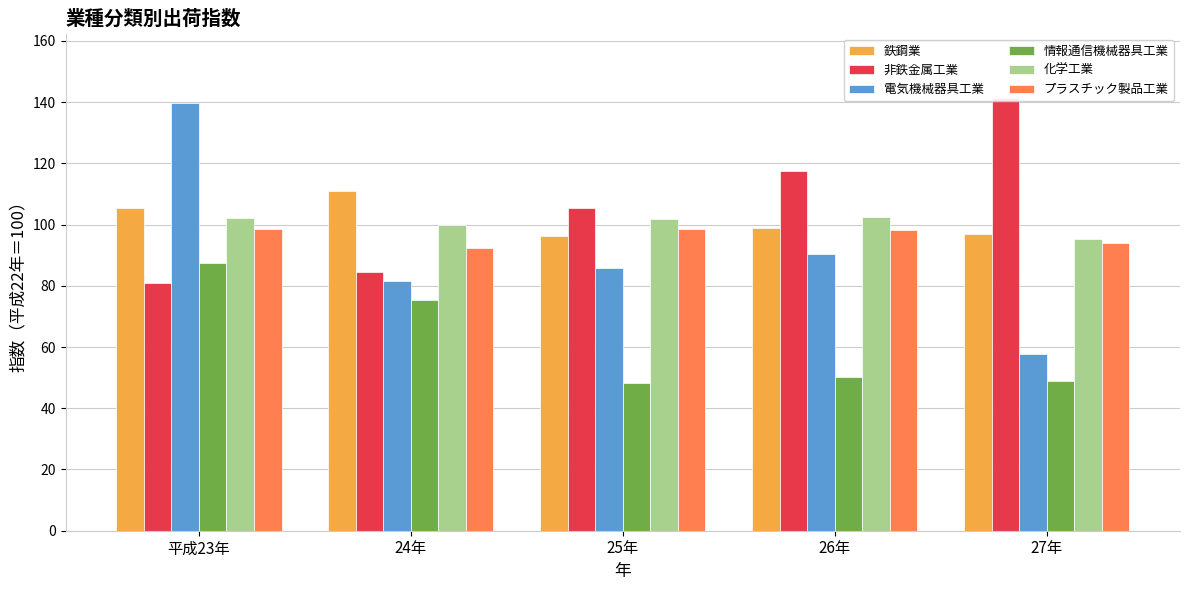

What is the label of the 5th bar from the left?

27年